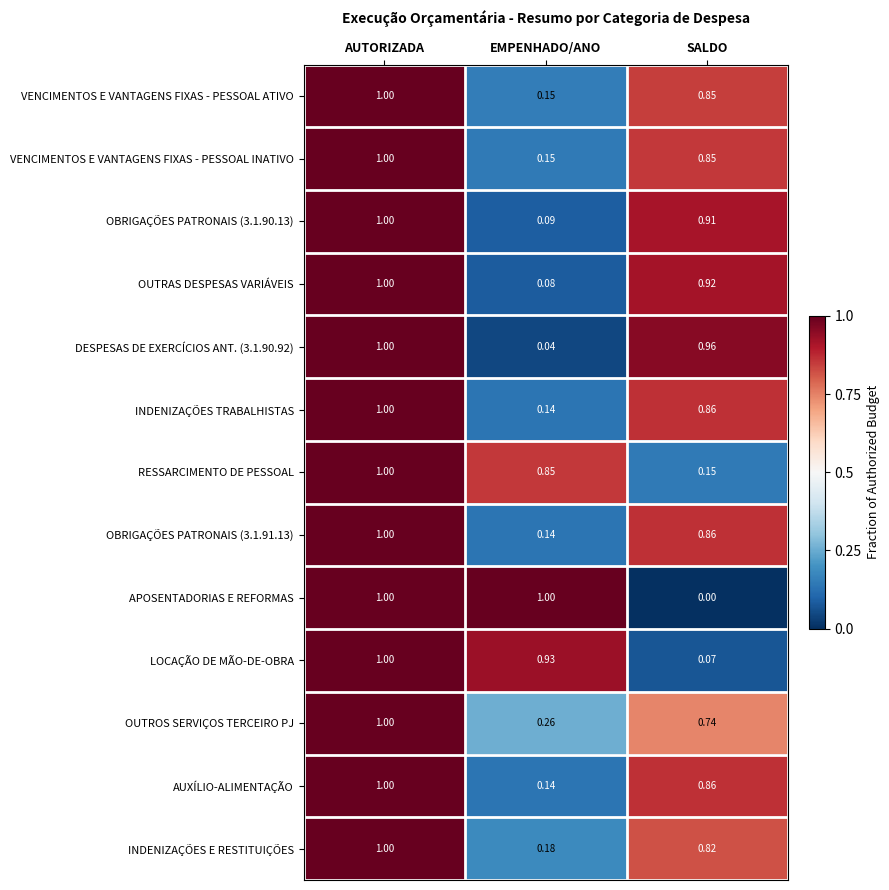

Where is AUXÍLIO-ALIMENTAÇÃO nearest to the value 0?

EMPENHADO/ANO